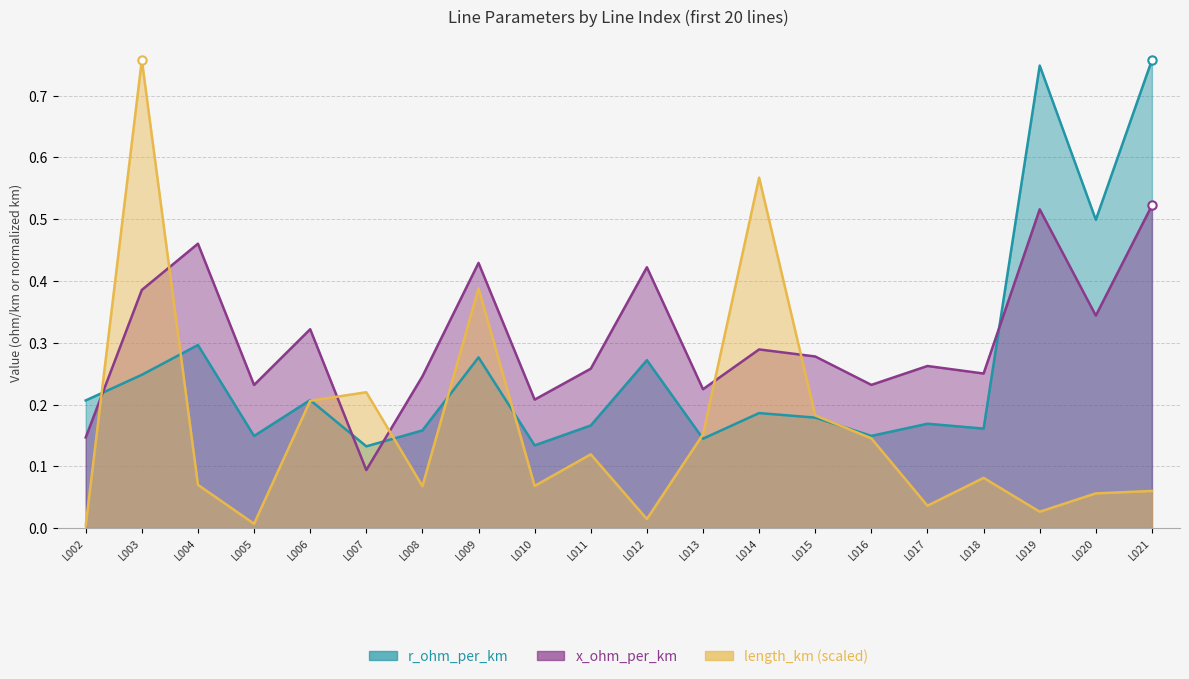

Reading left to right, transcribe all the data shown in this chart.

r_ohm_per_km: L002=0.2	L003=0.2	L004=0.3	L005=0.1	L006=0.2	L007=0.1	L008=0.2	L009=0.3	L010=0.1	L011=0.2	L012=0.3	L013=0.1	L014=0.2	L015=0.2	L016=0.1	L017=0.2	L018=0.2	L019=0.7	L020=0.5	L021=0.8
x_ohm_per_km: L002=0.1	L003=0.4	L004=0.5	L005=0.2	L006=0.3	L007=0.1	L008=0.2	L009=0.4	L010=0.2	L011=0.3	L012=0.4	L013=0.2	L014=0.3	L015=0.3	L016=0.2	L017=0.3	L018=0.3	L019=0.5	L020=0.3	L021=0.5
length_km: L002=0.0	L003=0.8	L004=0.1	L005=0.0	L006=0.2	L007=0.2	L008=0.1	L009=0.4	L010=0.1	L011=0.1	L012=0.0	L013=0.2	L014=0.6	L015=0.2	L016=0.1	L017=0.0	L018=0.1	L019=0.0	L020=0.1	L021=0.1